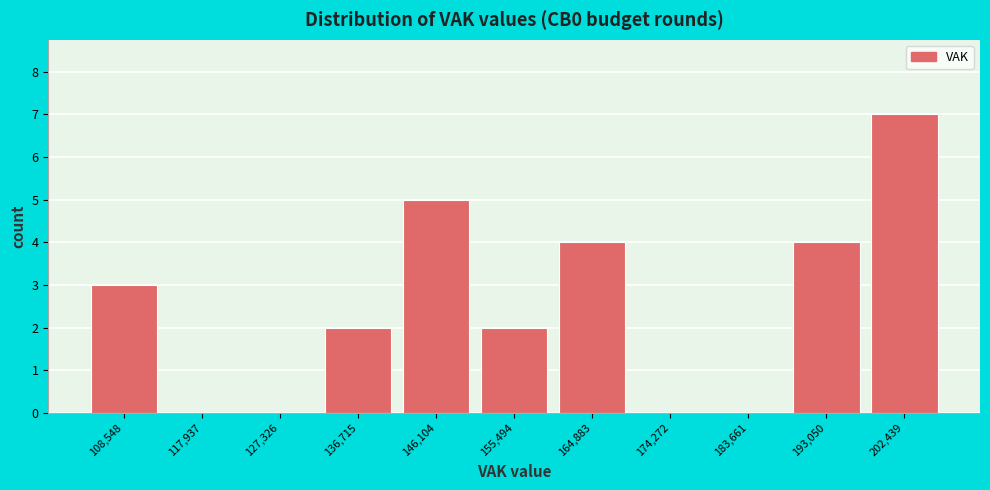

Reading left to right, transcribe this chart: for each bar, give the range it covers on the x-axis and its height. Neither the bar edges nor the heights are printed on the chart, so give them approximately, as read against the axes.

104000 to 113000: 3
113000 to 123000: 0
123000 to 132000: 0
132000 to 141000: 2
141000 to 151000: 5
151000 to 160000: 2
160000 to 170000: 4
170000 to 179000: 0
179000 to 188000: 0
188000 to 198000: 4
198000 to 207000: 7